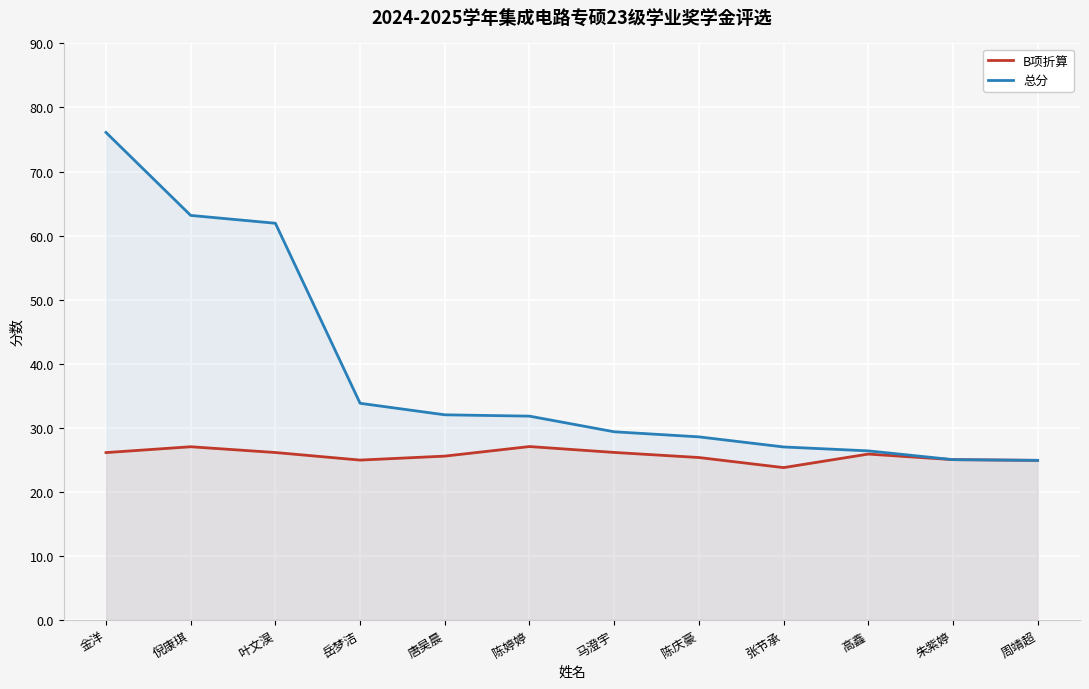

True or false: B项折算 has more than 2 points higher than both neighbors.

True